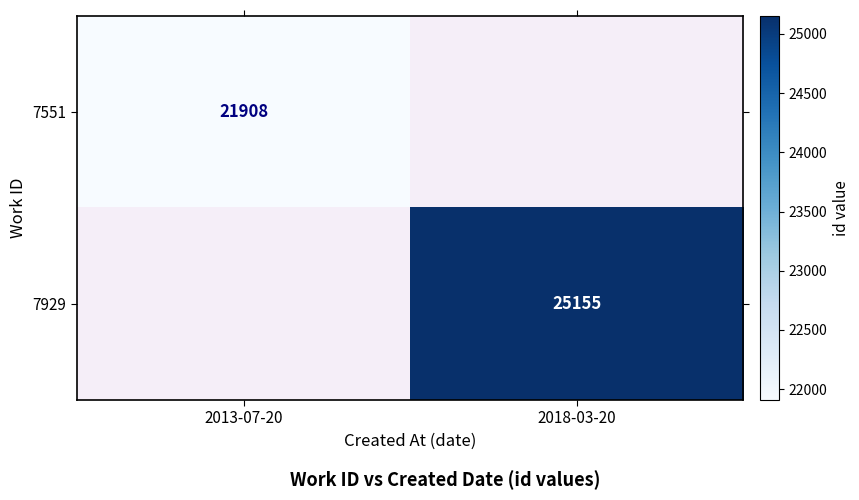

Is it true that 7551 equals 21908 at 2013-07-20?

True